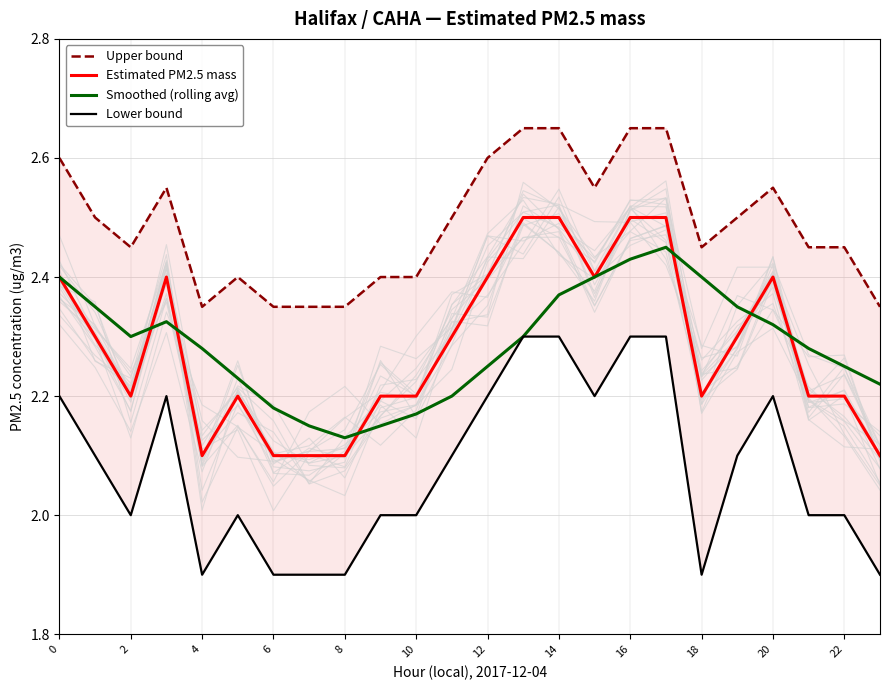

After their last crossing, which series has the higher values: Smoothed (rolling avg) or Estimated PM2.5 mass?

Smoothed (rolling avg)